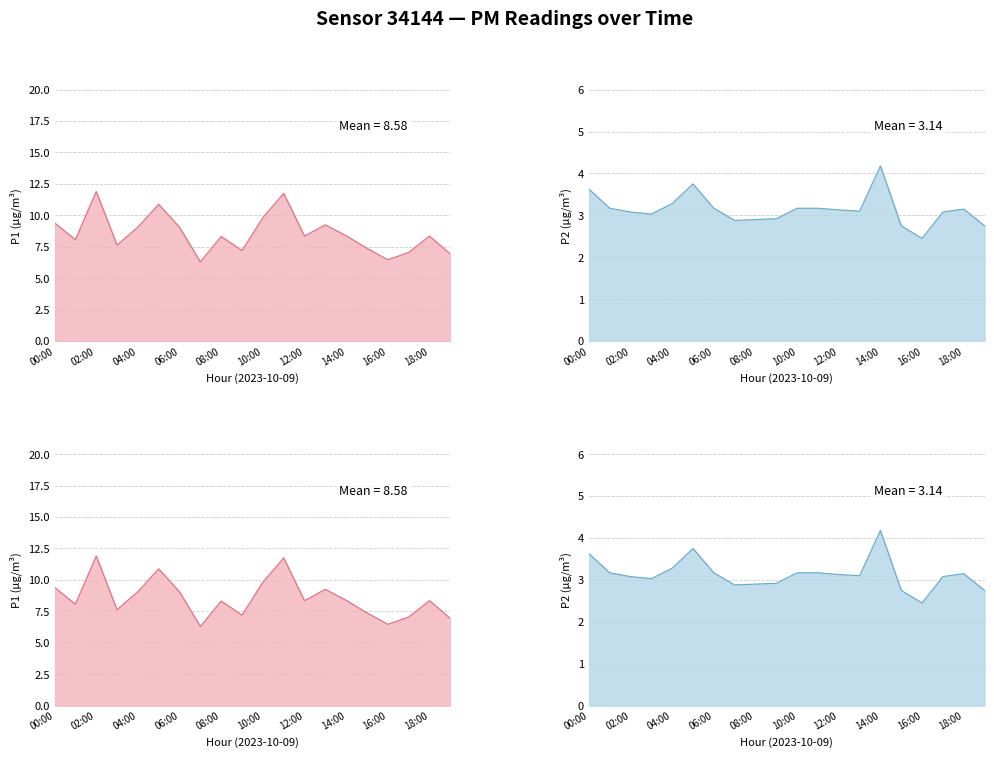

Count the number of data series in this chart.

2